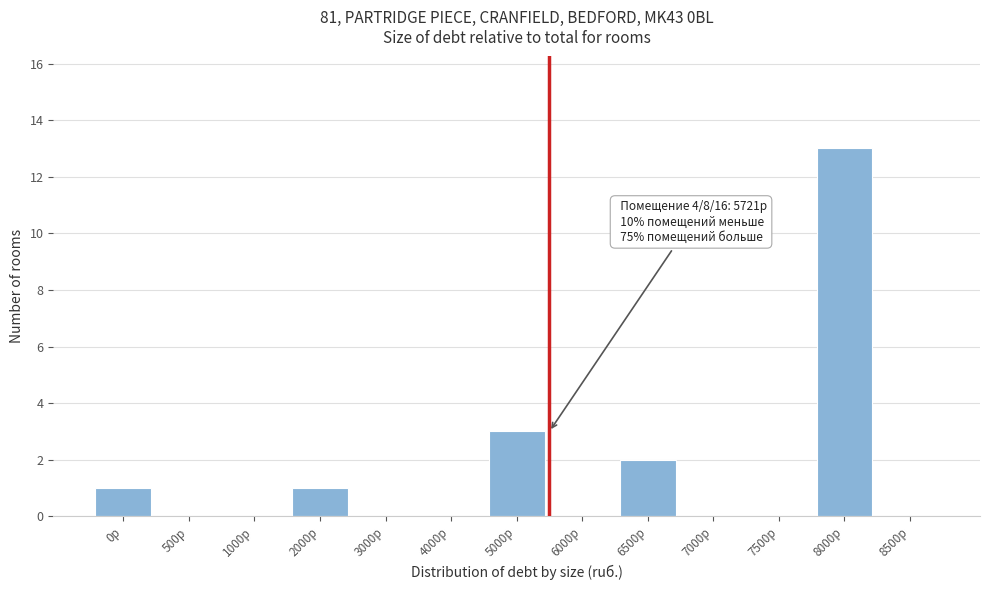

Reading left to right, what are all the values shown in this chart?

0р=1	500р=0	1000р=0	2000р=1	3000р=0	4000р=0	5000р=3	6000р=0	6500р=2	7000р=0	7500р=0	8000р=13	8500р=0